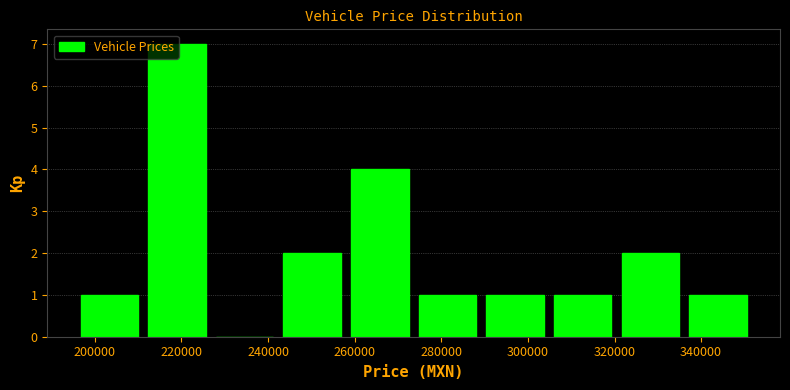

Reading left to right, list every bar in this chart as the range it spans on the x-axis followed by its height. Neither the bar edges nor the heights are printed on the chart, so give them approximately, as read against the axes.

196000 to 212000: 1
212000 to 226000: 7
226000 to 242000: 0
242000 to 258000: 2
258000 to 274000: 4
274000 to 290000: 1
290000 to 304000: 1
304000 to 320000: 1
320000 to 336000: 2
336000 to 352000: 1